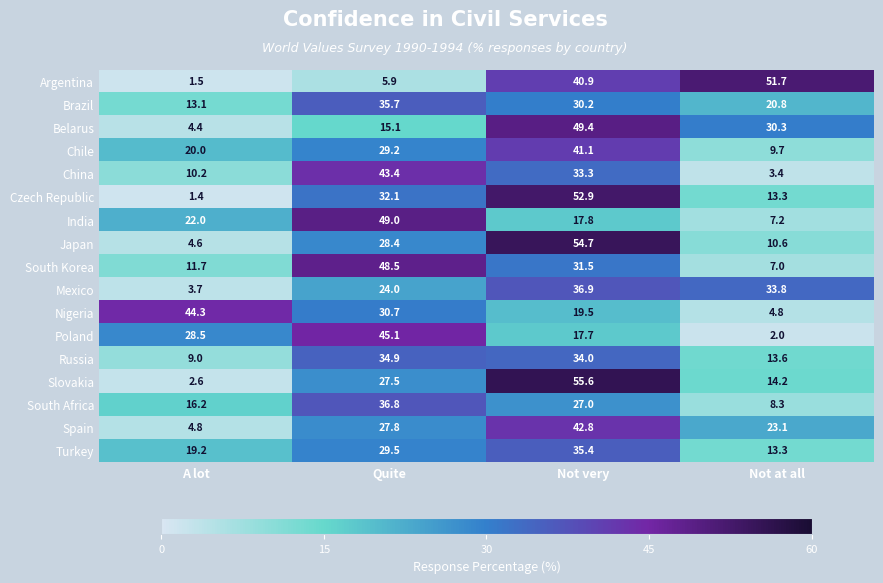

How many values in the Argentina series exceed 40?

2